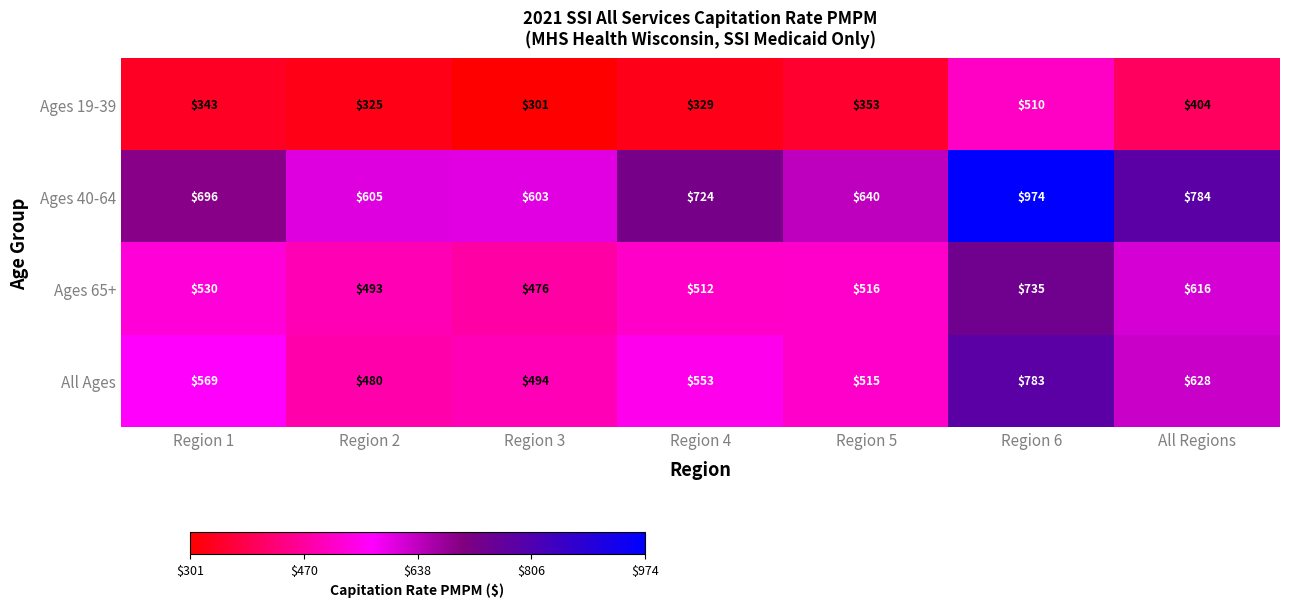

Reading left to right, transcribe all the data shown in this chart.

Ages 19-39: Region 1=343	Region 2=325	Region 3=301	Region 4=329	Region 5=353	Region 6=510	All Regions=404
Ages 40-64: Region 1=696	Region 2=605	Region 3=603	Region 4=724	Region 5=640	Region 6=974	All Regions=784
Ages 65+: Region 1=530	Region 2=493	Region 3=476	Region 4=512	Region 5=516	Region 6=735	All Regions=616
All Ages: Region 1=569	Region 2=480	Region 3=494	Region 4=553	Region 5=515	Region 6=783	All Regions=628